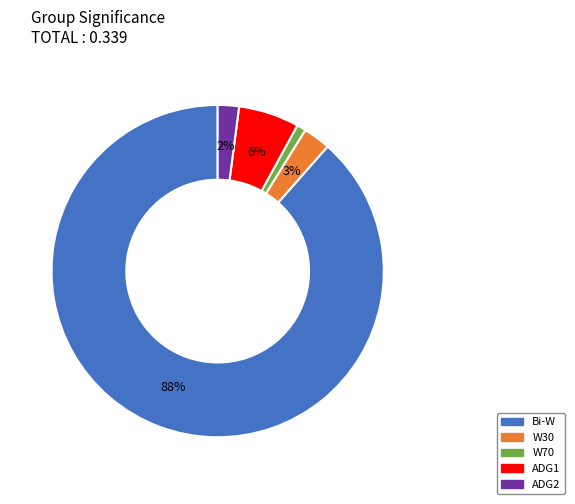

Is there any slice that represents more than half of the pie?

Yes